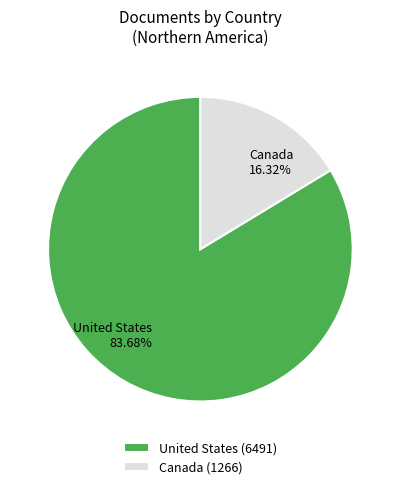

Combined, what portion of the pie is Canada and United States?

100.0%